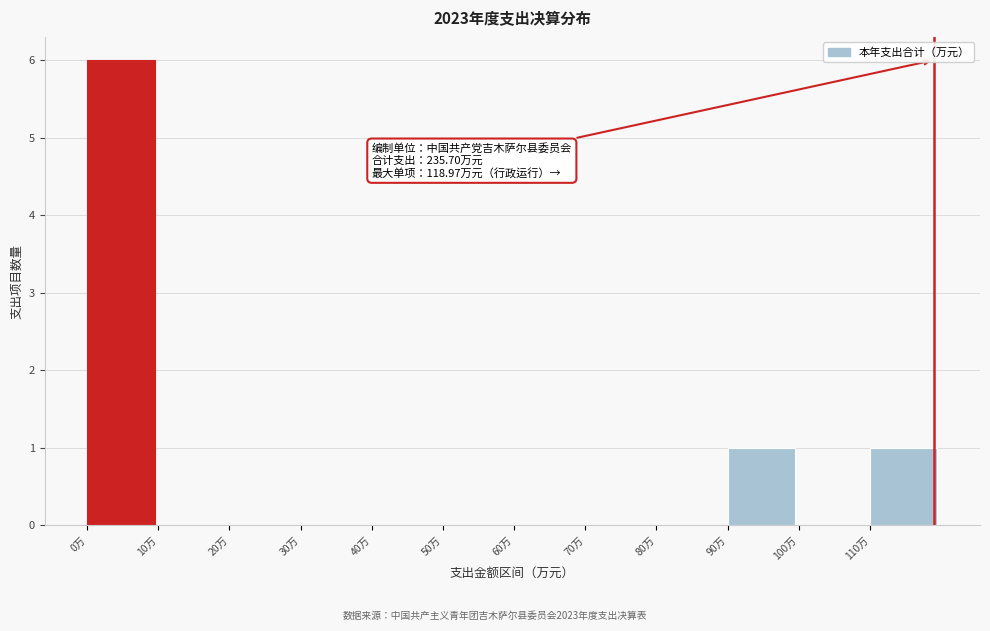

Which range on the x-axis has the tallest bar?

0 to 10